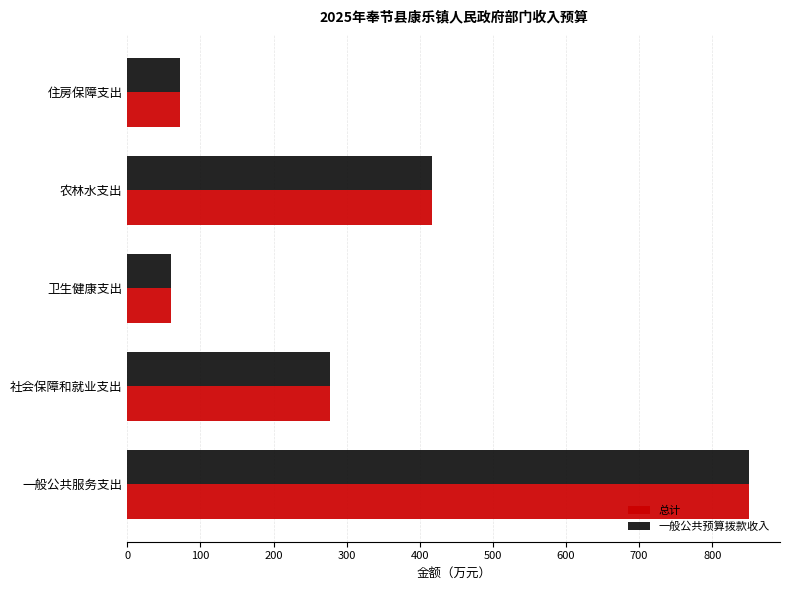

Read the 总计 value at 农林水支出.

417.3